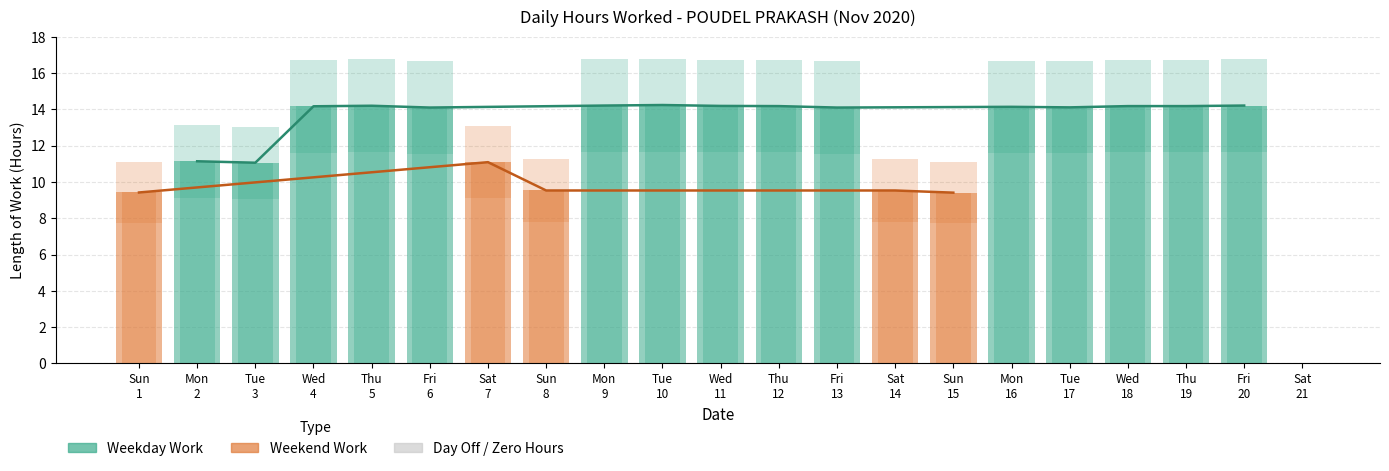

Approximately how many times larger is the value at Sat 14 compared to Fri 13?

0.7